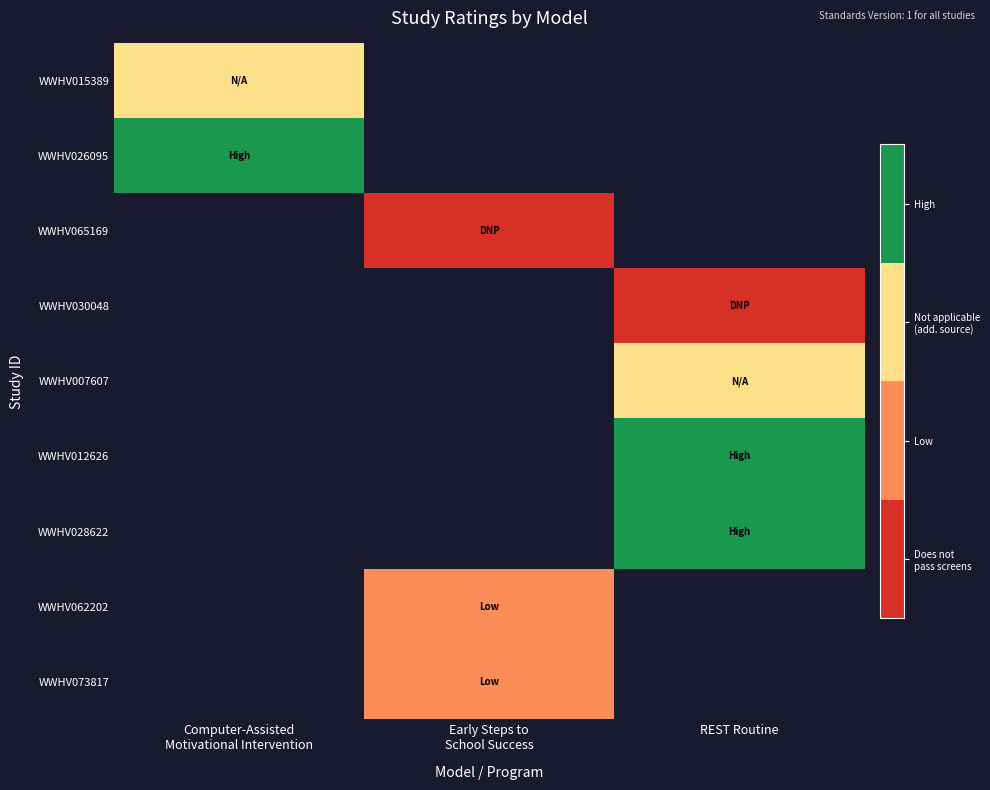

Read the WWHV026095 value at Computer-Assisted Motivational Intervention.

3.0